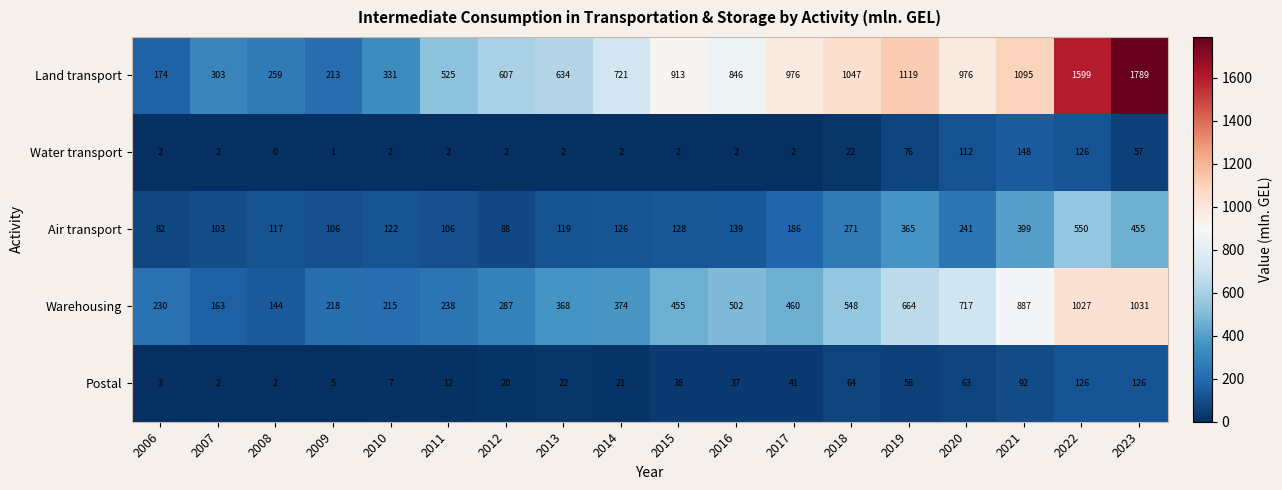

What is the average value of the Warehousing series?

474